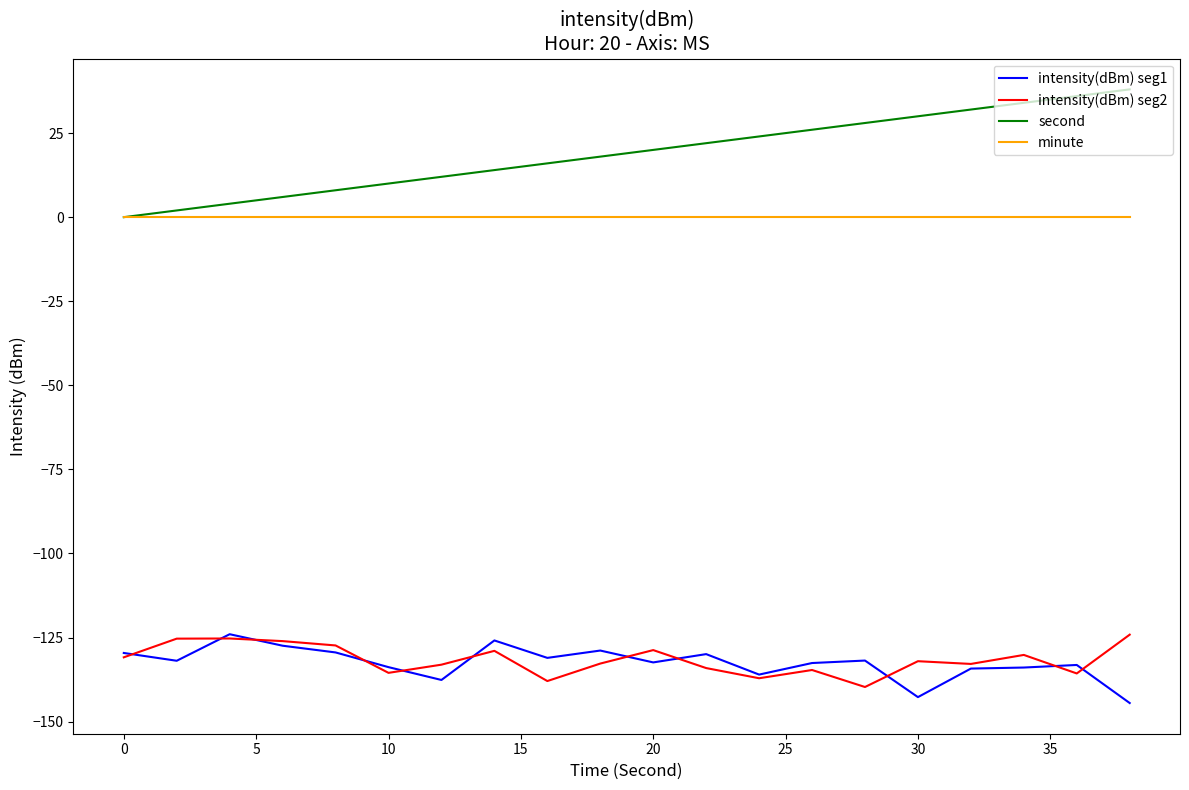

True or false: intensity(dBm) seg2 and minute intersect in this chart.

False